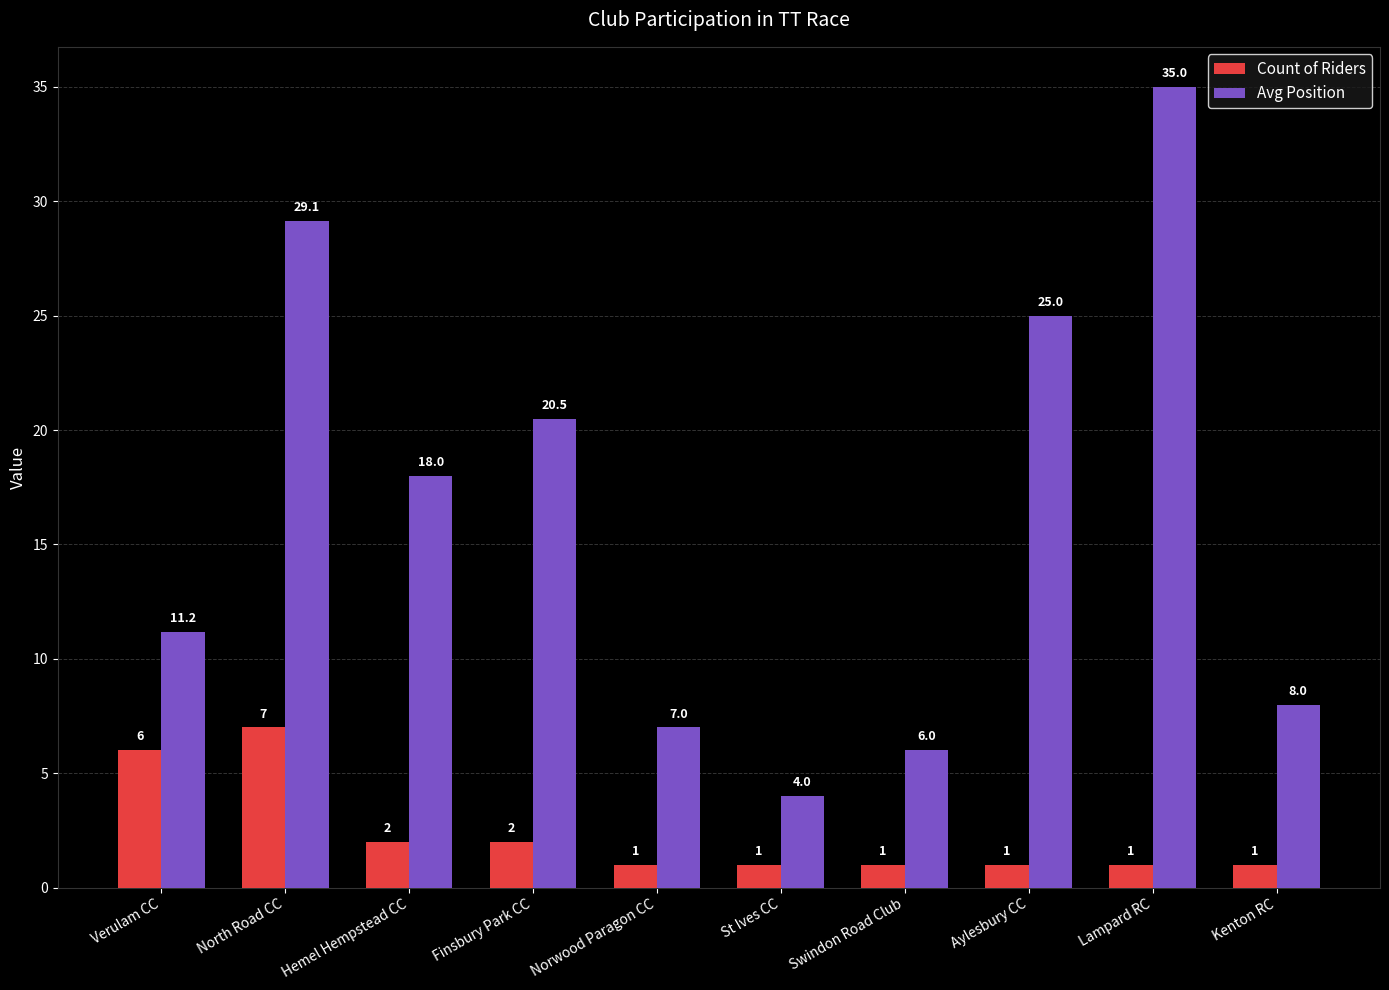

At which category is the sum across all series the highest?

North Road CC